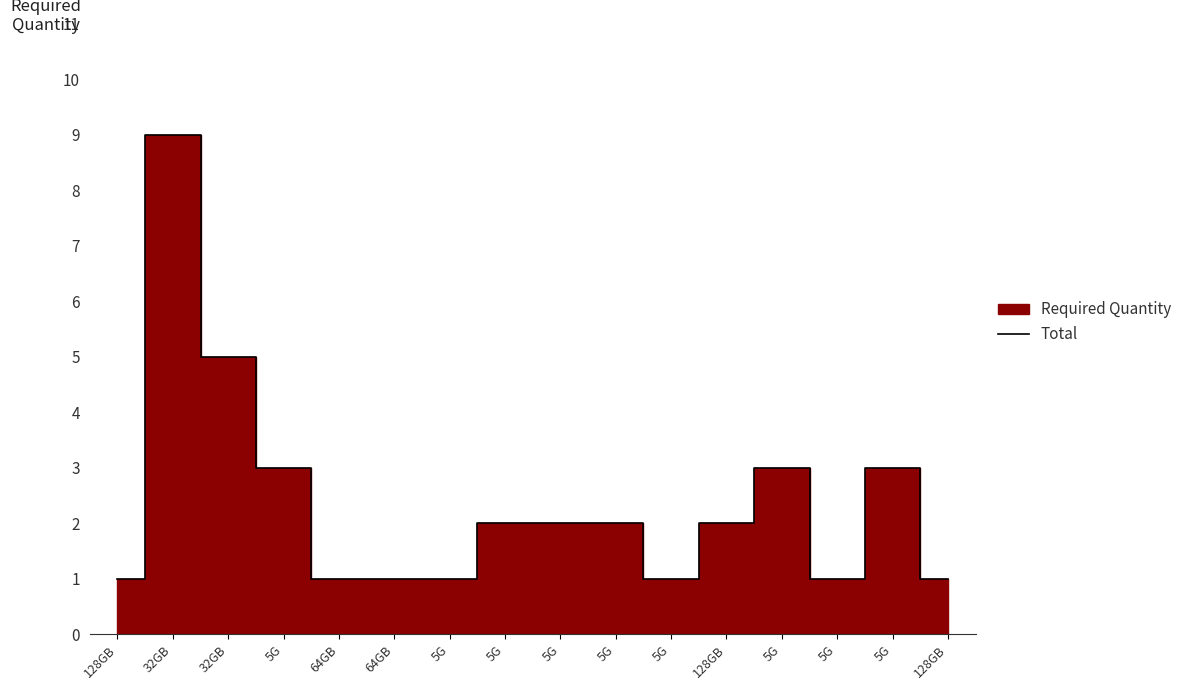

What is the label of the 7th point from the right?

5G